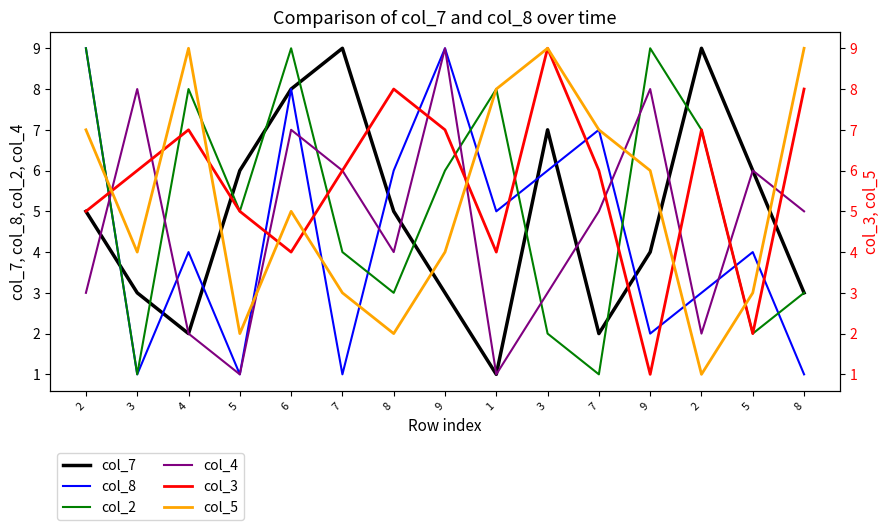

Where is the first local minimum for col_2?

3